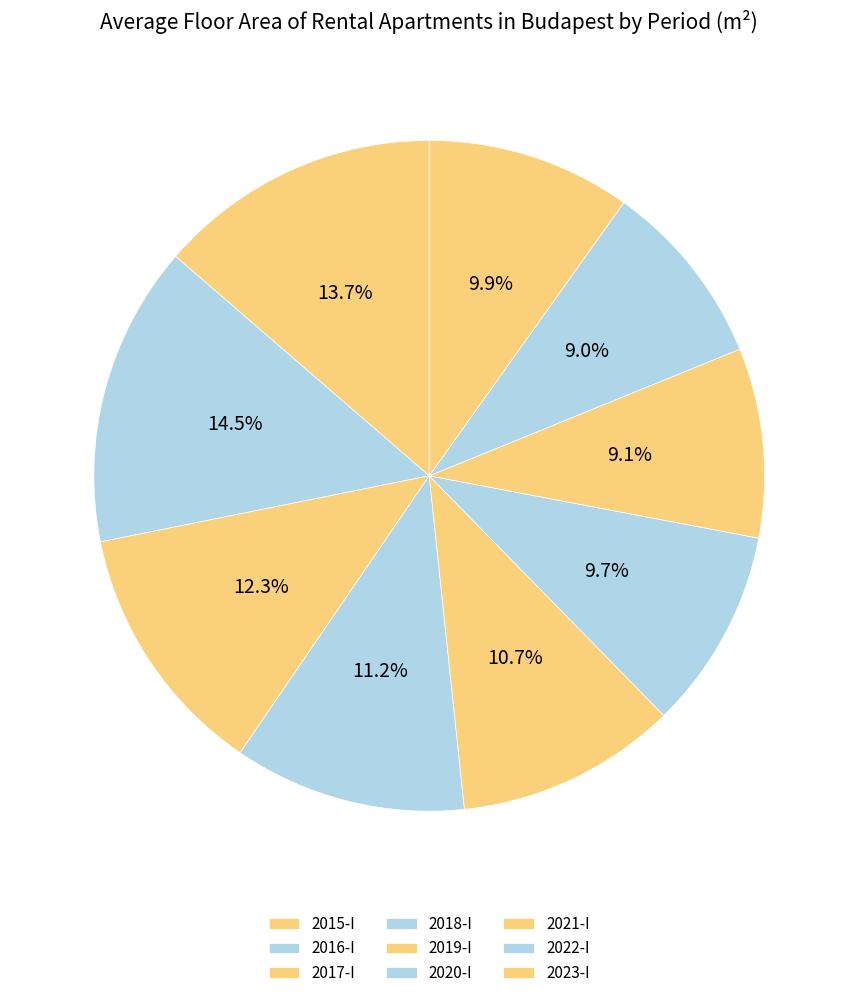

How many segments does this pie chart have?

9